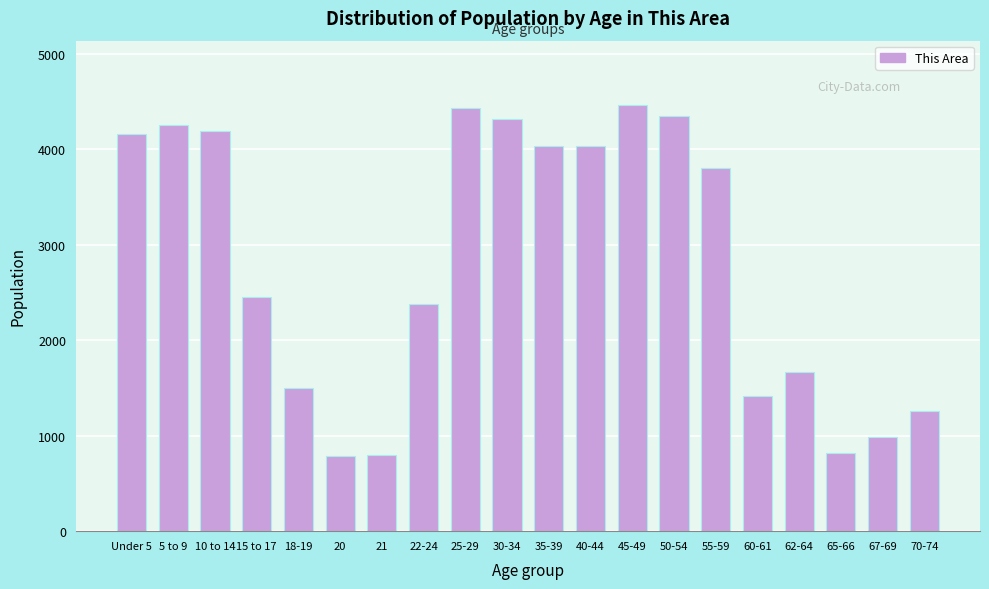

What is the difference between the maximum and minimum values?

3678